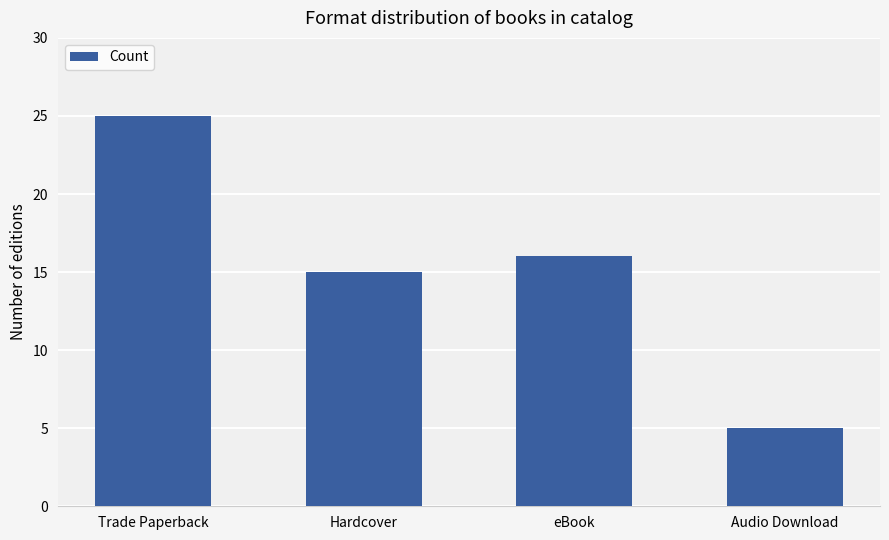

Approximately how many times larger is the value at Trade Paperback compared to eBook?

1.6